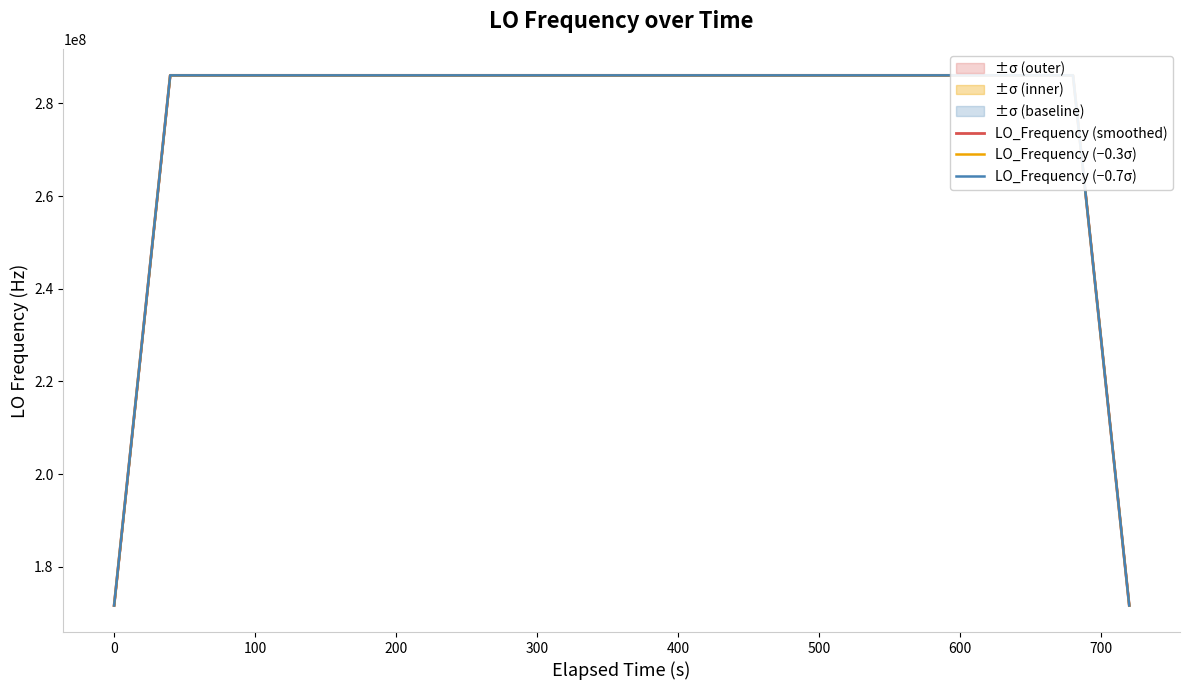

What are all the series names shown in the legend?

LO_Frequency (smoothed), LO_Frequency (−0.3σ), LO_Frequency (−0.7σ)